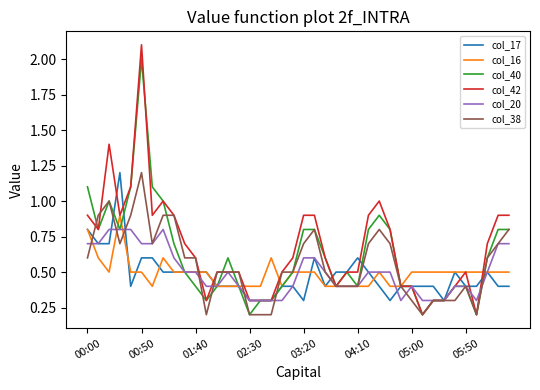

Is this an area chart (filled region under the line)?

No